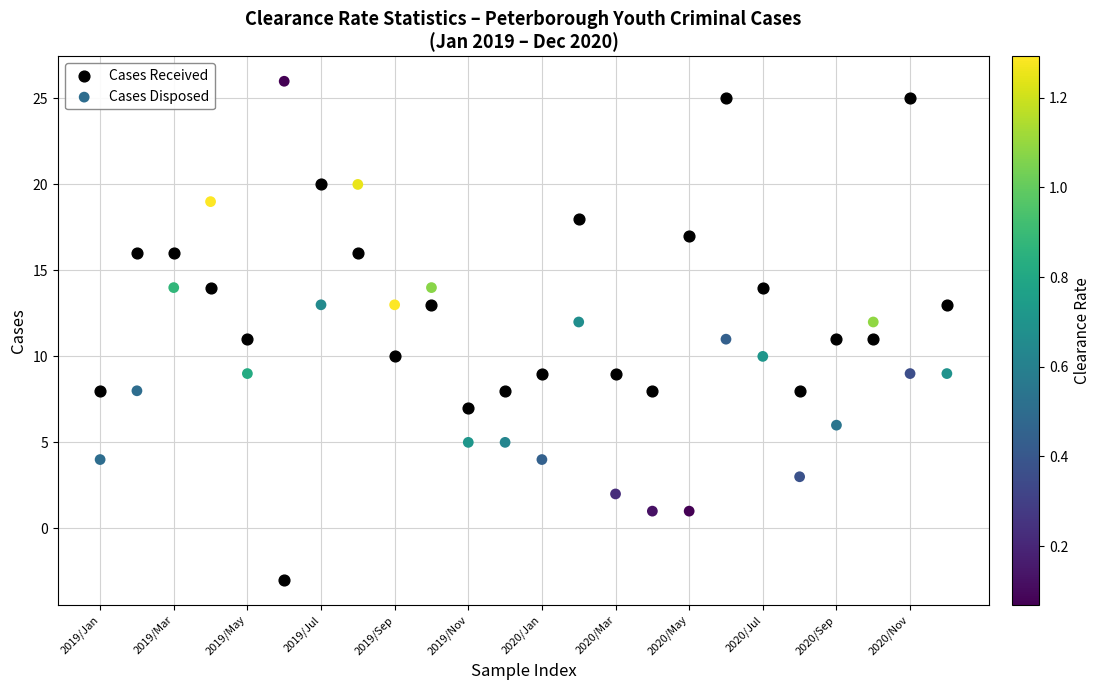

Across all data points, what is the range of Y values (max minus min)?

29